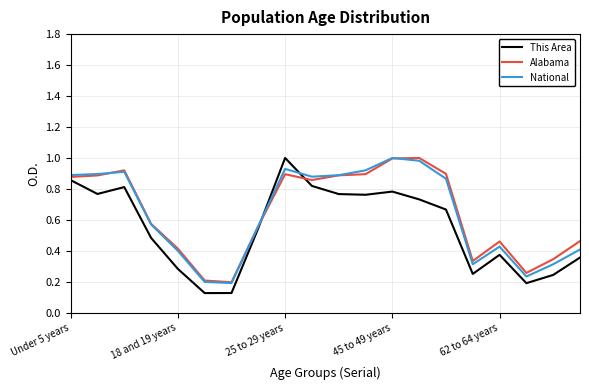

How many interior local valleys does the This Area series have?

5